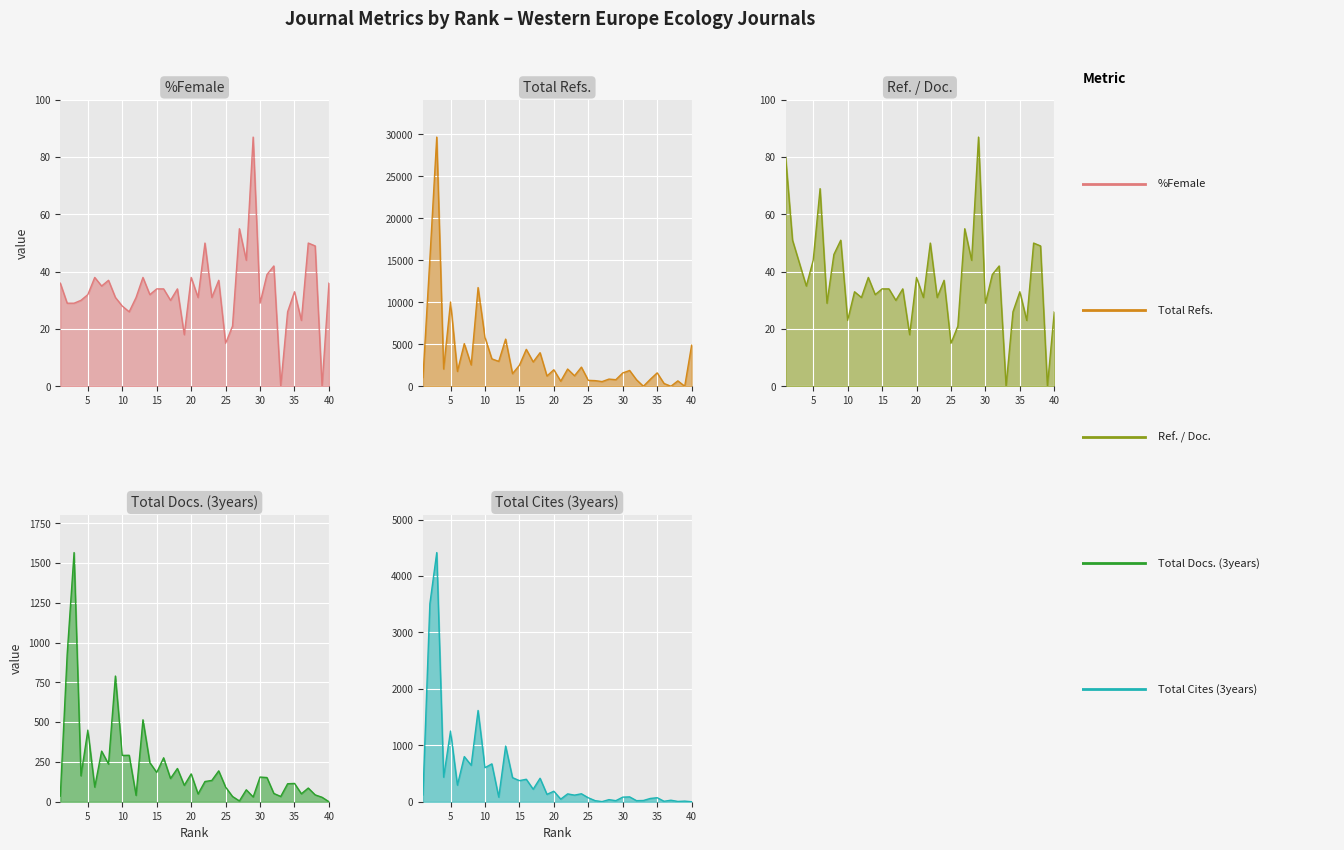

Reading right to left, extract all data points from this chart.

%Female: 40=36	39=0	38=49	37=50	36=23	35=33	34=26	33=0	32=42	31=39	30=29	29=87	28=44	27=55	26=21	25=15	24=37	23=31	22=50	21=31	20=38	19=18	18=34	17=30	16=34	15=34	14=32	13=38	12=31	11=26	10=28	9=31	8=37	7=35	6=38	5=32	4=30	3=29	2=29	1=36
Total Refs.: 40=4886	39=0	38=642	37=0	36=328	35=1594	34=827	33=0	32=773	31=1879	30=1583	29=784	28=853	27=557	26=671	25=703	24=2277	23=1248	22=2050	21=600	20=1967	19=1221	18=3996	17=2895	16=4396	15=2495	14=1503	13=5609	12=2965	11=3260	10=5811	9=11747	8=2542	7=5075	6=1769	5=10024	4=2057	3=29658	2=15120	1=1038
Ref. / Doc.: 40=26	39=0	38=49	37=50	36=23	35=33	34=26	33=0	32=42	31=39	30=29	29=87	28=44	27=55	26=21	25=15	24=37	23=31	22=50	21=31	20=38	19=18	18=34	17=30	16=34	15=34	14=32	13=38	12=31	11=33	10=23	9=51	8=46	7=29	6=69	5=44	4=35	3=43	2=51	1=80
Total Docs. (3years): 40=0	39=28	38=43	37=86	36=50	35=115	34=113	33=33	32=52	31=152	30=155	29=30	28=75	27=5	26=33	25=92	24=194	23=134	22=127	21=49	20=175	19=103	18=209	17=146	16=276	15=184	14=246	13=515	12=40	11=292	10=291	9=790	8=237	7=318	6=92	5=450	4=163	3=1566	2=927	1=35
Total Cites (3years): 40=0	39=11	38=5	37=27	36=8	35=71	34=58	33=22	32=19	31=86	30=81	29=19	28=37	27=2	26=19	25=70	24=141	23=117	22=139	21=46	20=186	19=131	18=416	17=222	16=398	15=374	14=427	13=986	12=82	11=671	10=603	9=1617	8=646	7=800	6=294	5=1252	4=435	3=4415	2=3505	1=120